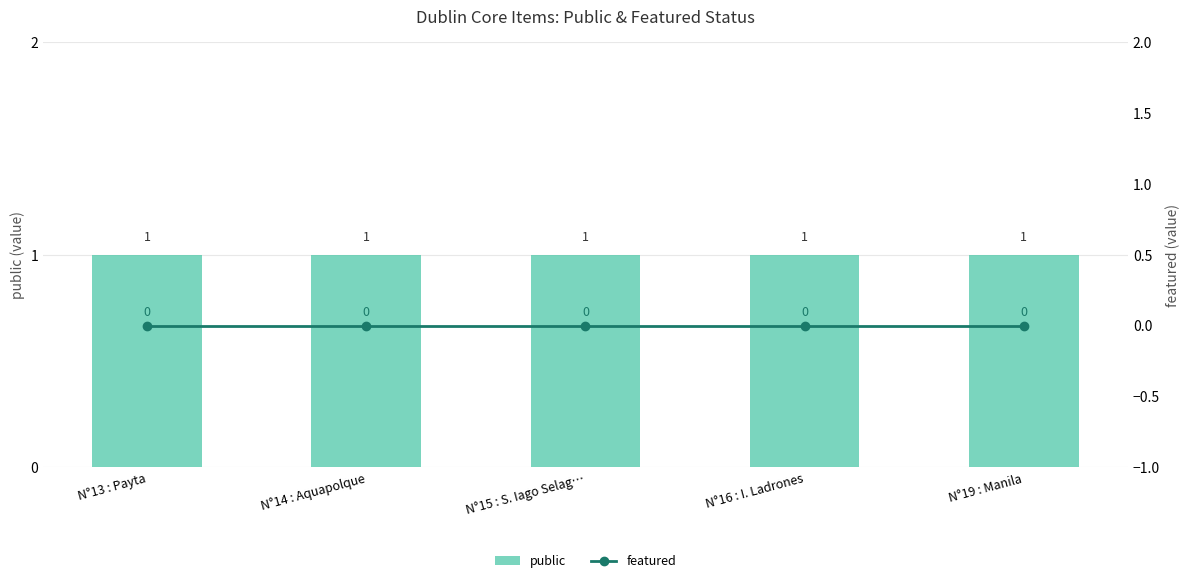

How many distinct data groups are displayed?

2